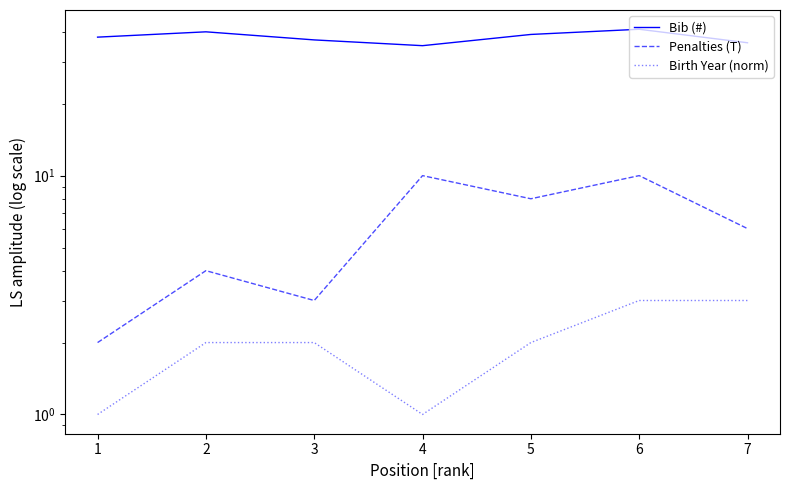

What is the greatest value displayed?

41